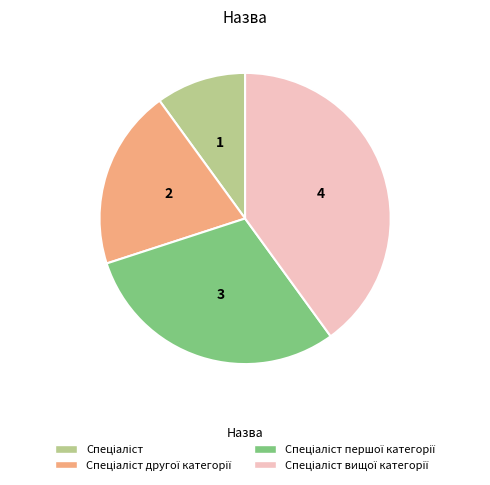

Is there any slice that represents more than half of the pie?

No